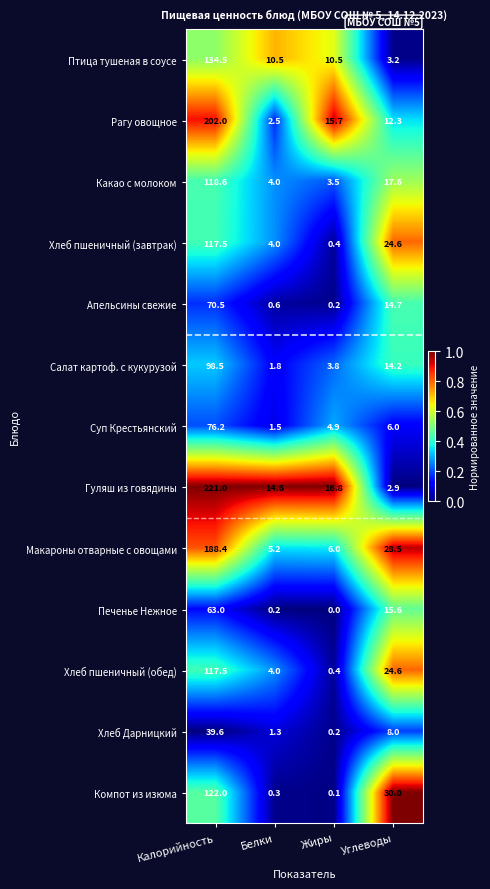

Is it true that Апельсины свежие equals 70.5 at Калорийность?

True